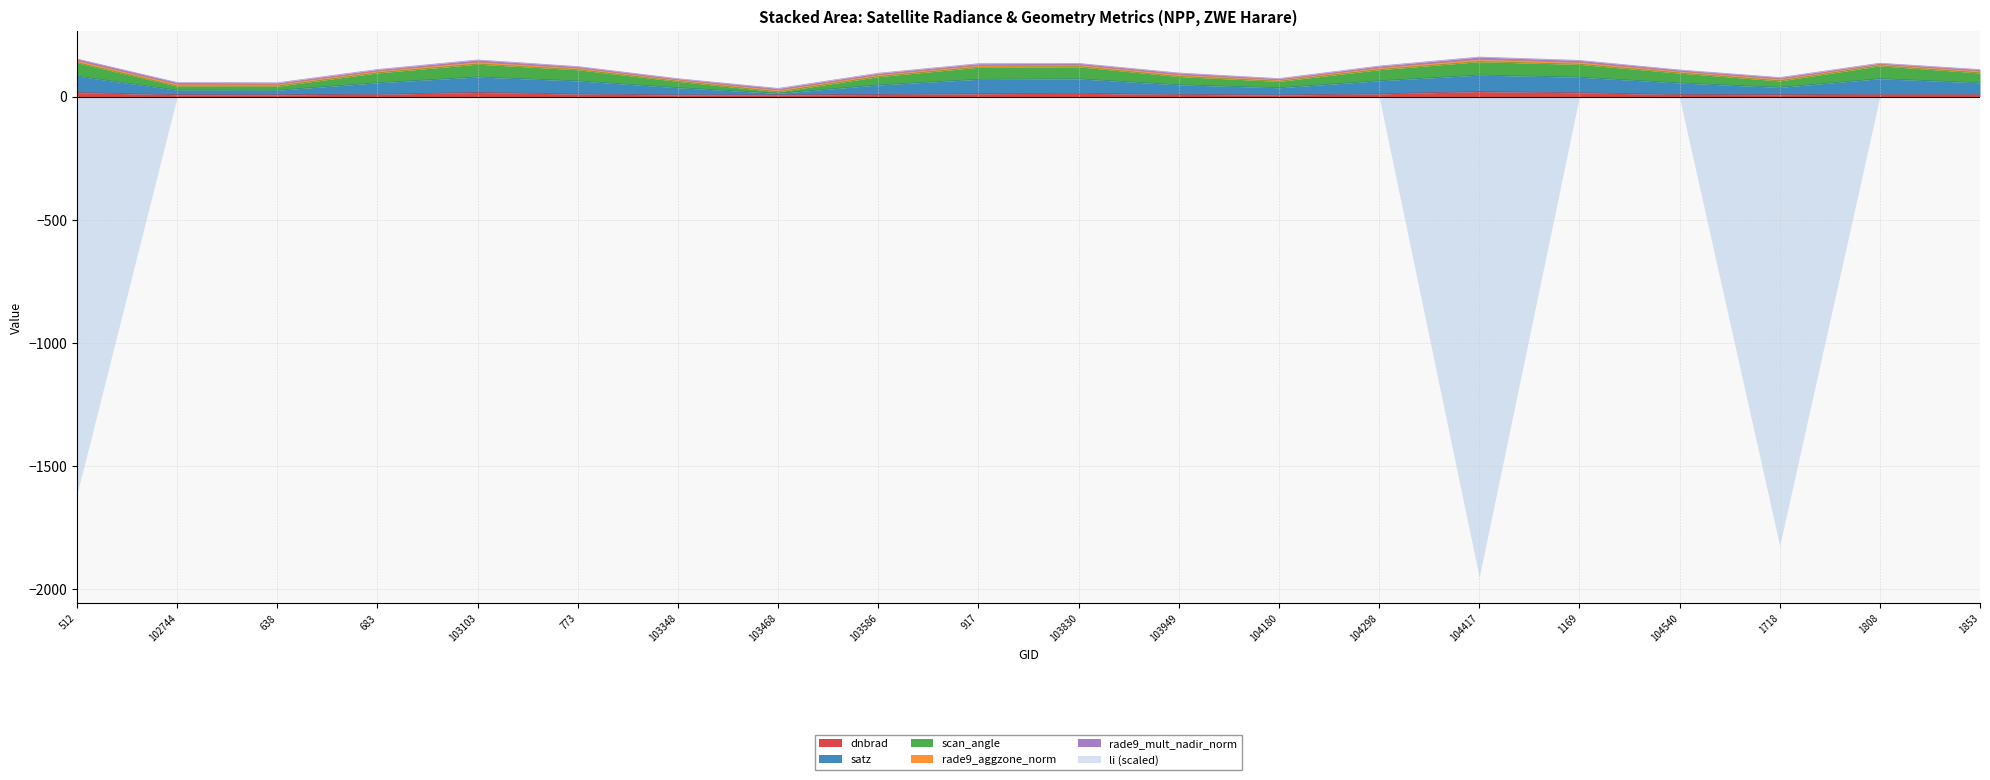

Is it true that dnbrad equals 9.5 at 1808?

True